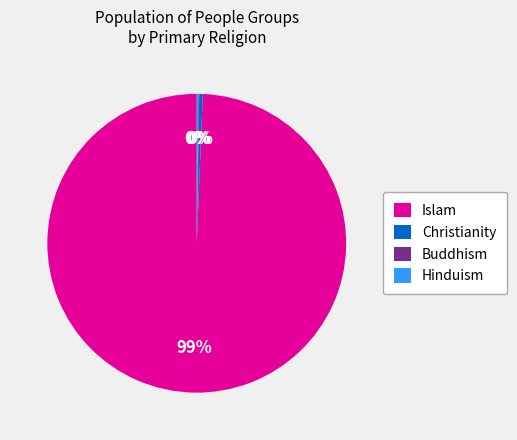

Which category has the biggest portion of the pie?

Islam